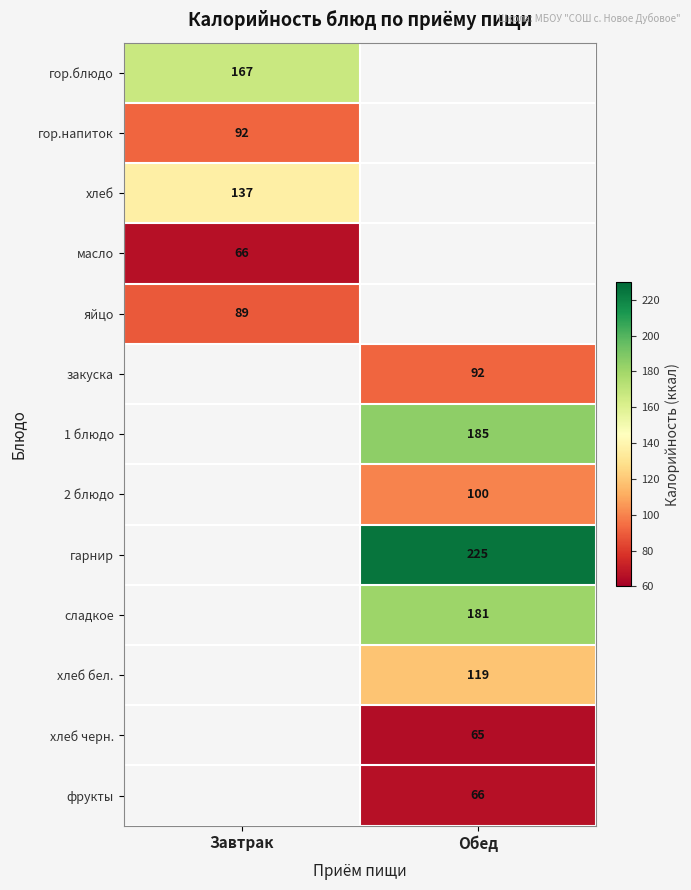

Is it true that фрукты equals 66 at Обед?

True